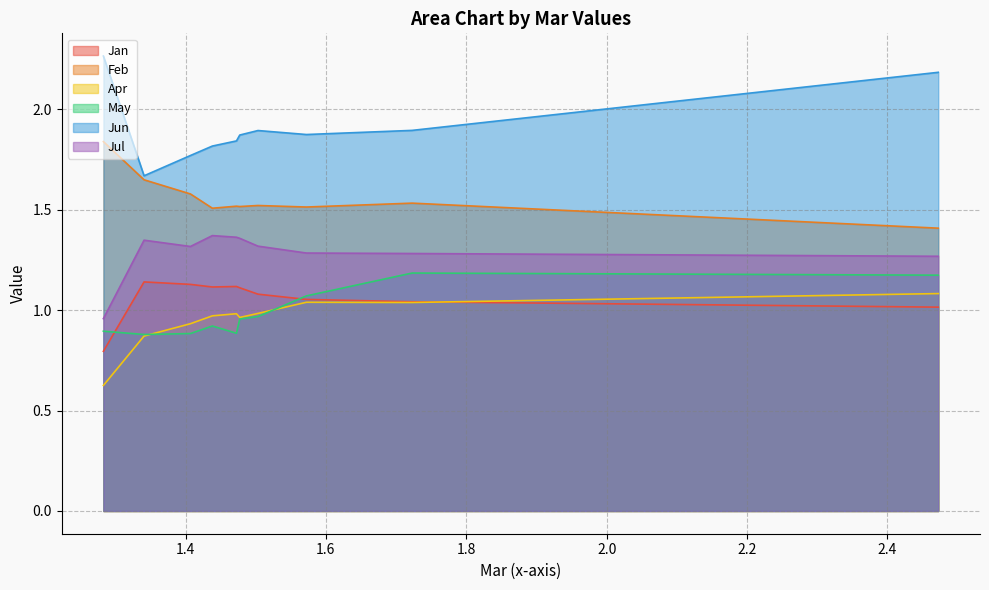

True or false: Jun and Jan intersect in this chart.

False